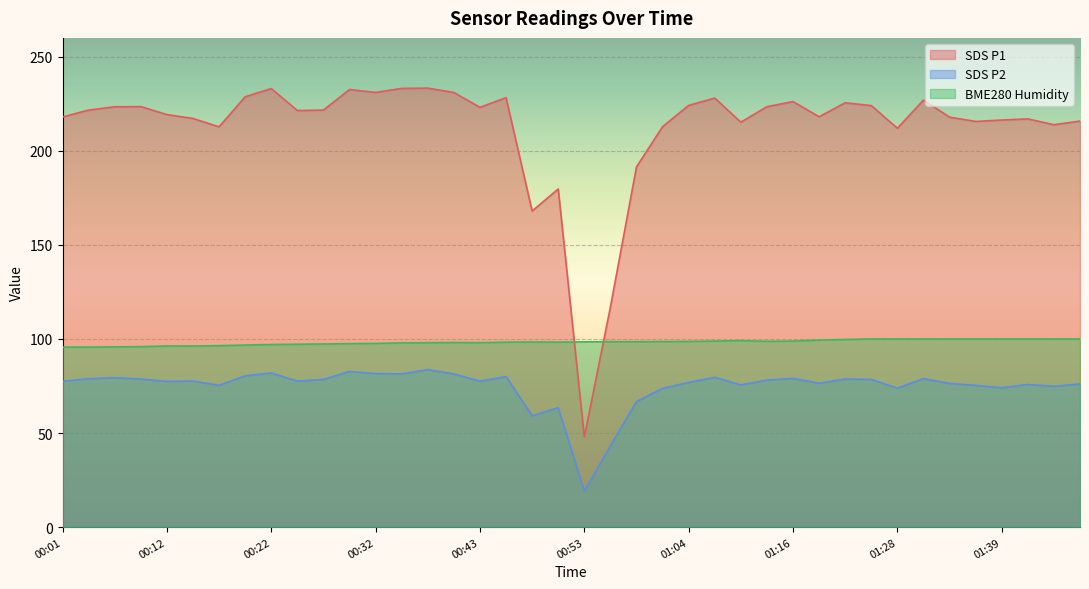

Where does the SDS_P1 series first go above 221?

00:04